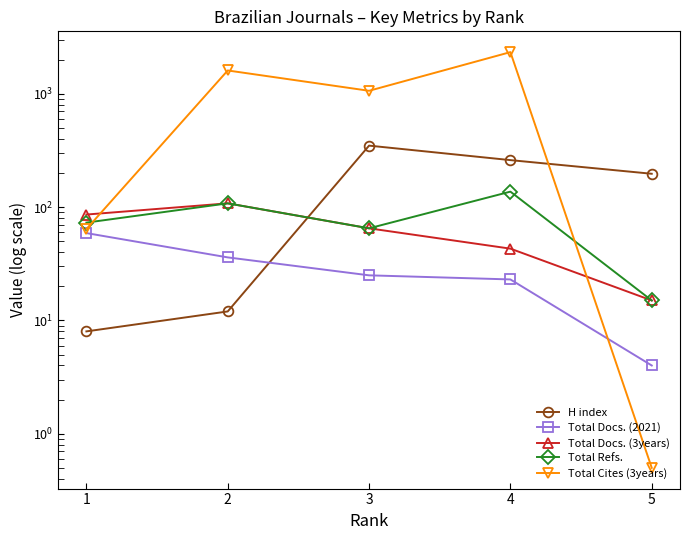

Which series ends up on top after the final intersection of Total Cites (3years) and Total Docs. (2021)?

Total Cites (3years)